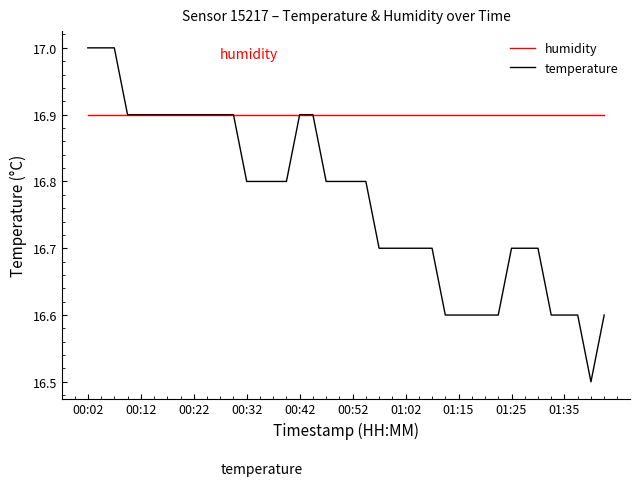

Which series has the largest range (max minus min)?

temperature